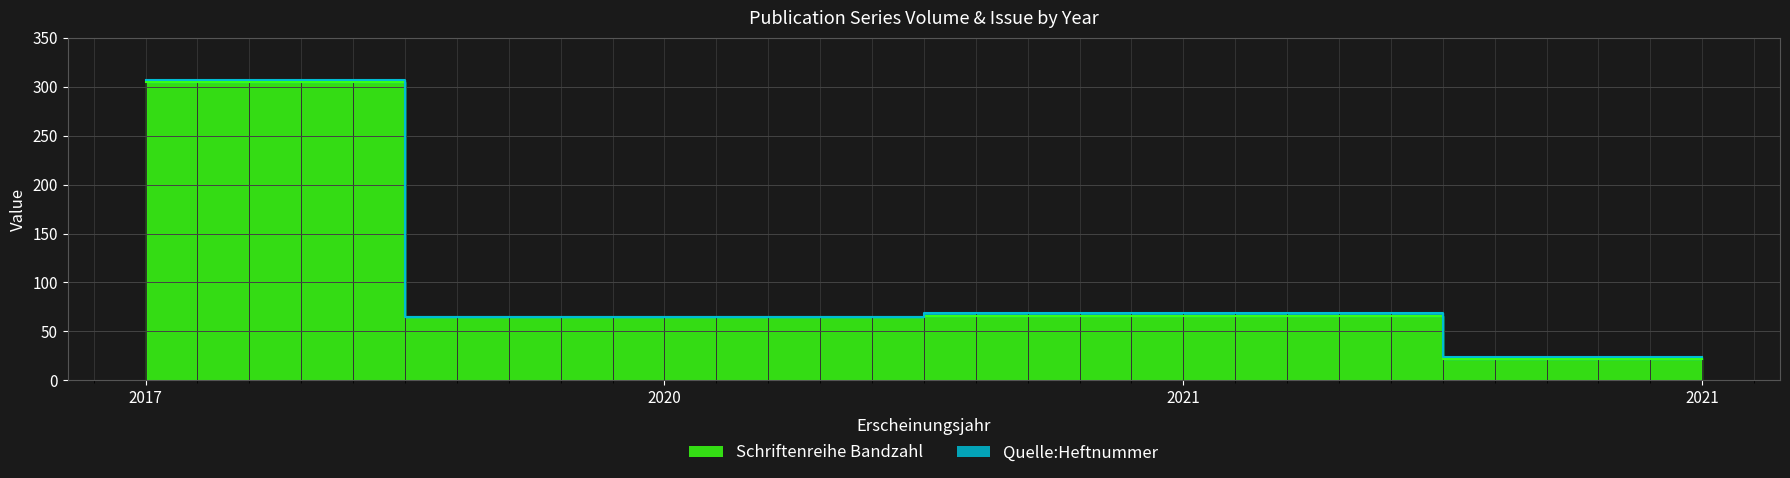

The value at 2017 is 305. True or false?

True